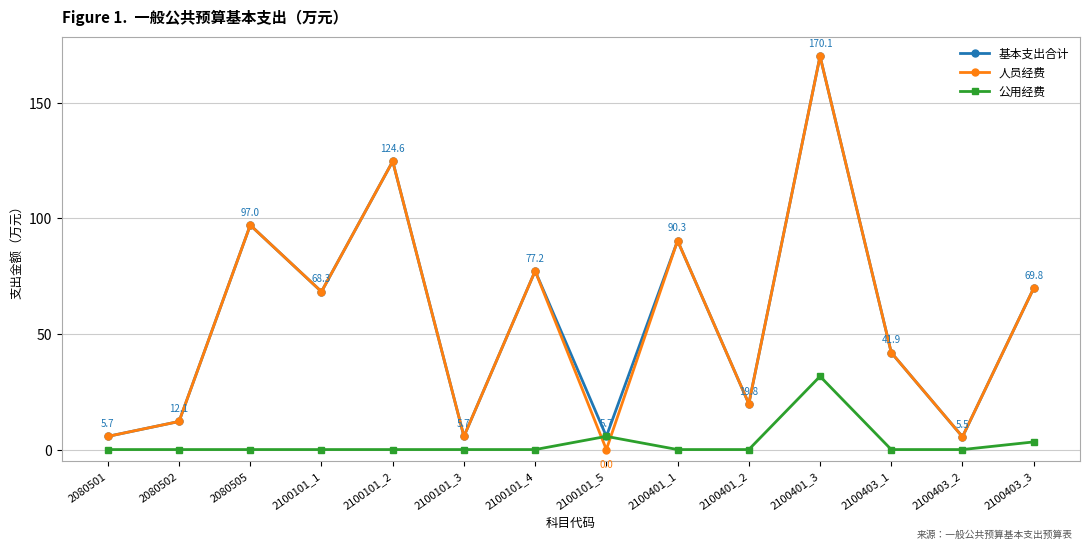

The value of 公用经费 at 2100401_3 is 31.7. True or false?

True